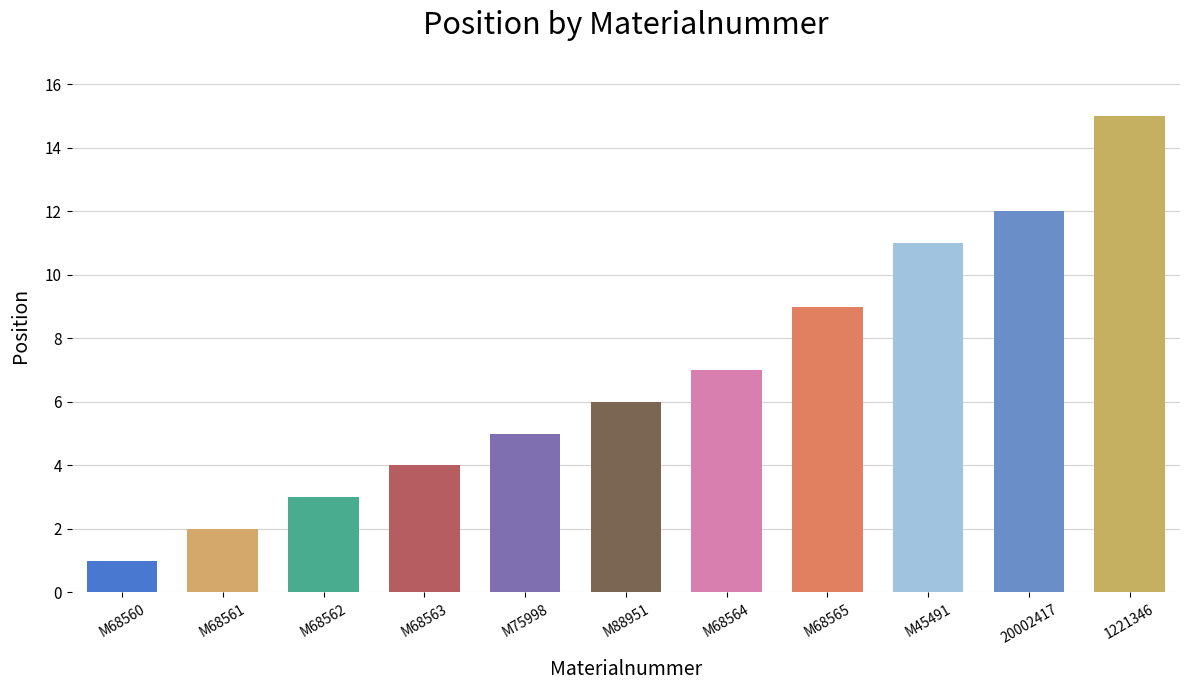

Is it true that the value at M68563 is 3?

False